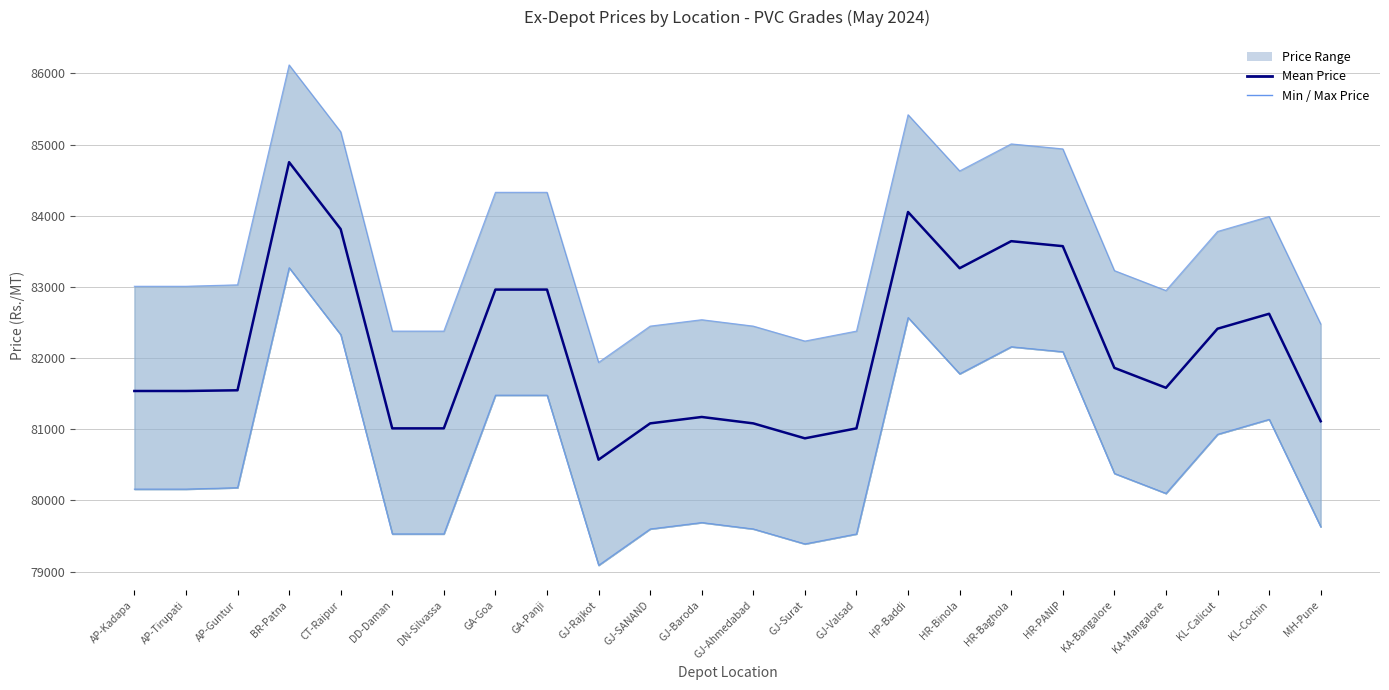

True or false: Min Price and Mean Price intersect in this chart.

False